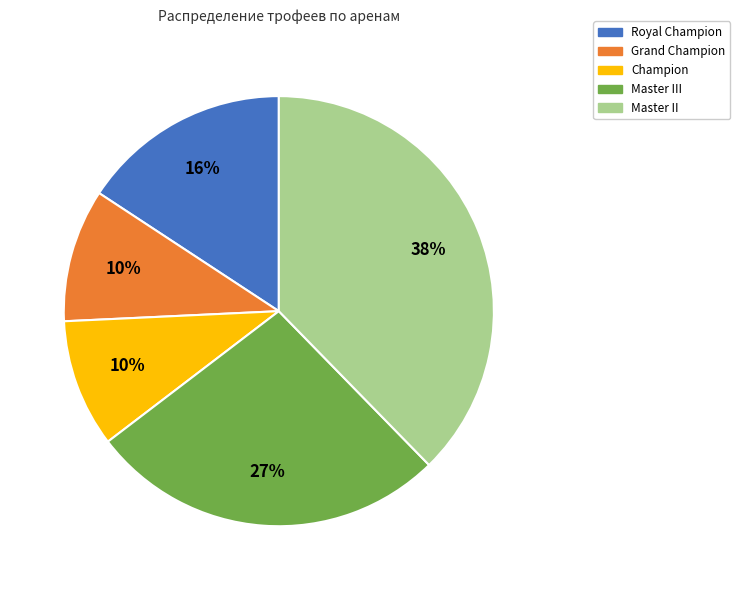

Is there any slice that represents more than half of the pie?

No